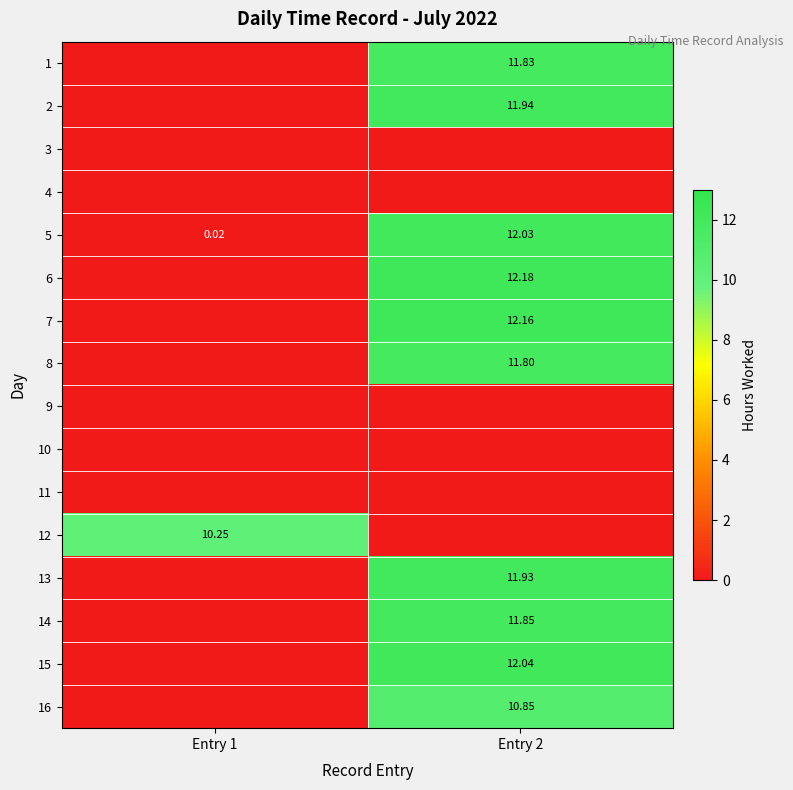

Which series changed the most between Entry 1 and Entry 2?

6